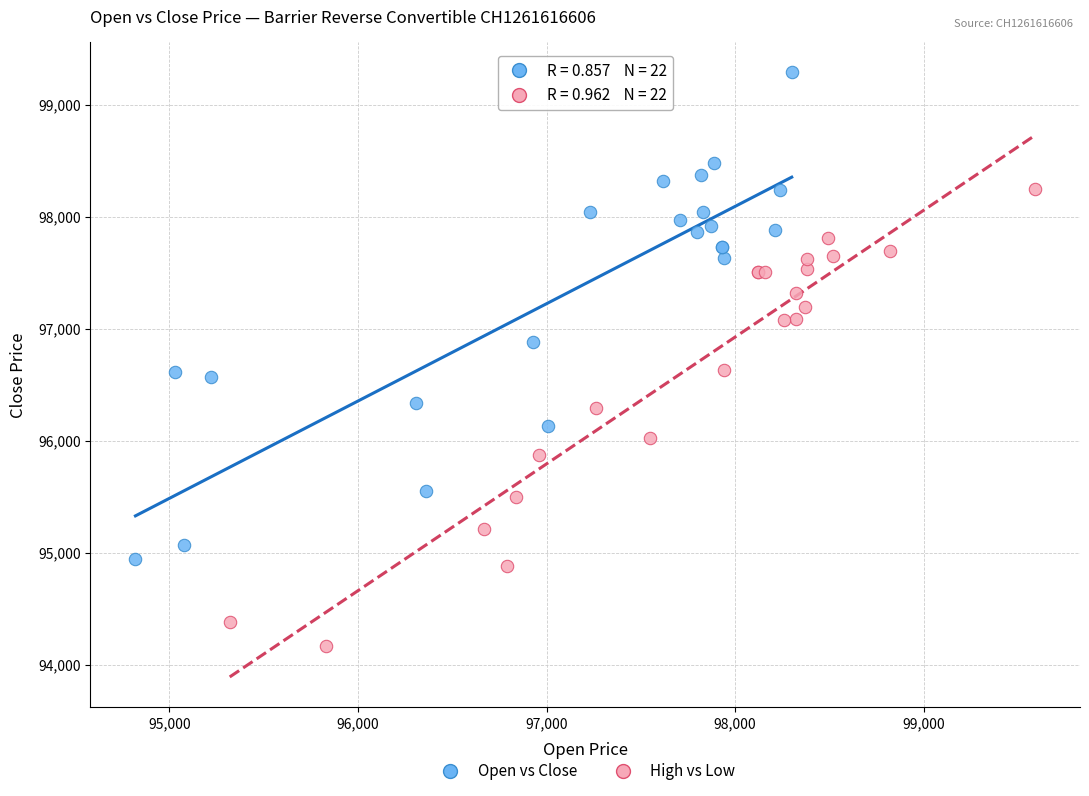

Which series contains the lowest Y value?

High vs Low